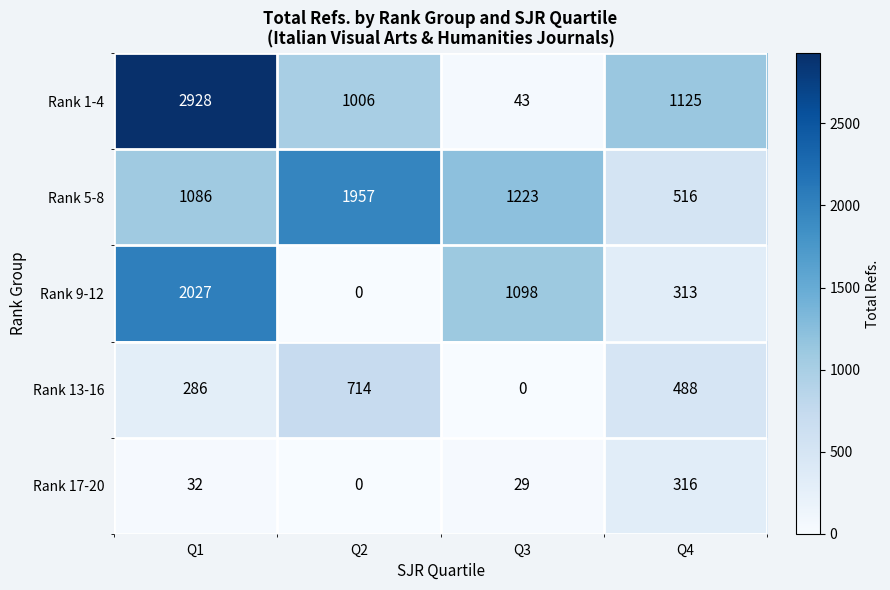

What is the spread (max minus min) of values at Q1?

2896